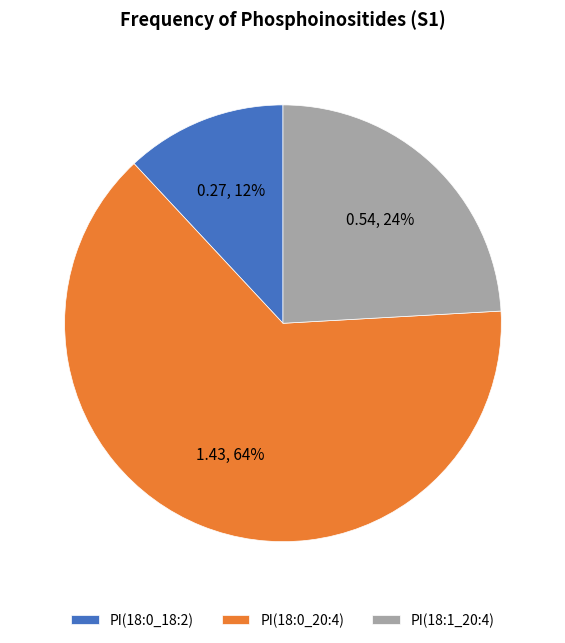

To the nearest percent, what is the difference between the largest and smallest slice percentages?

52%